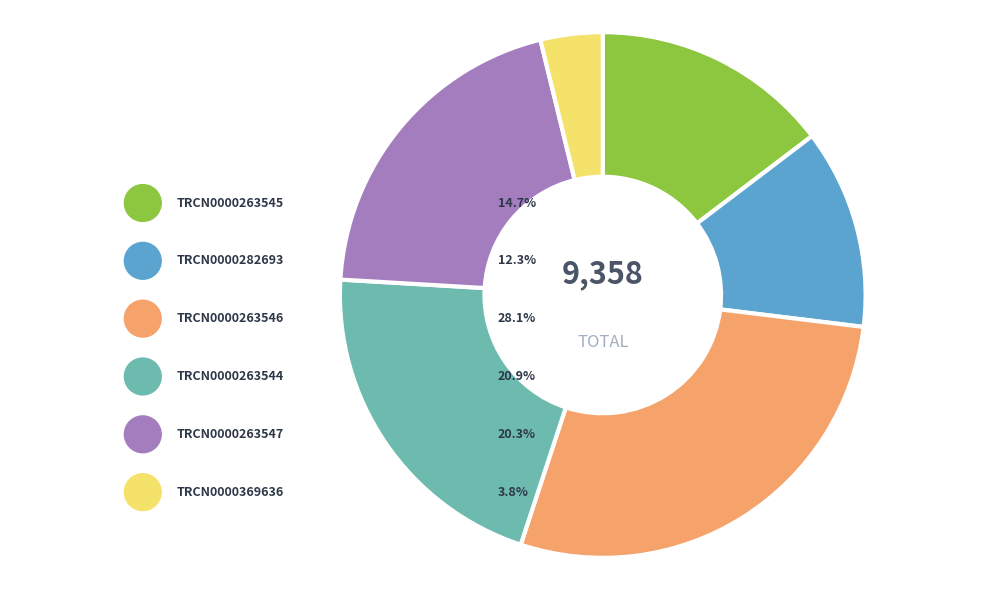

To the nearest percent, what is the difference between the largest and smallest slice percentages?

24%